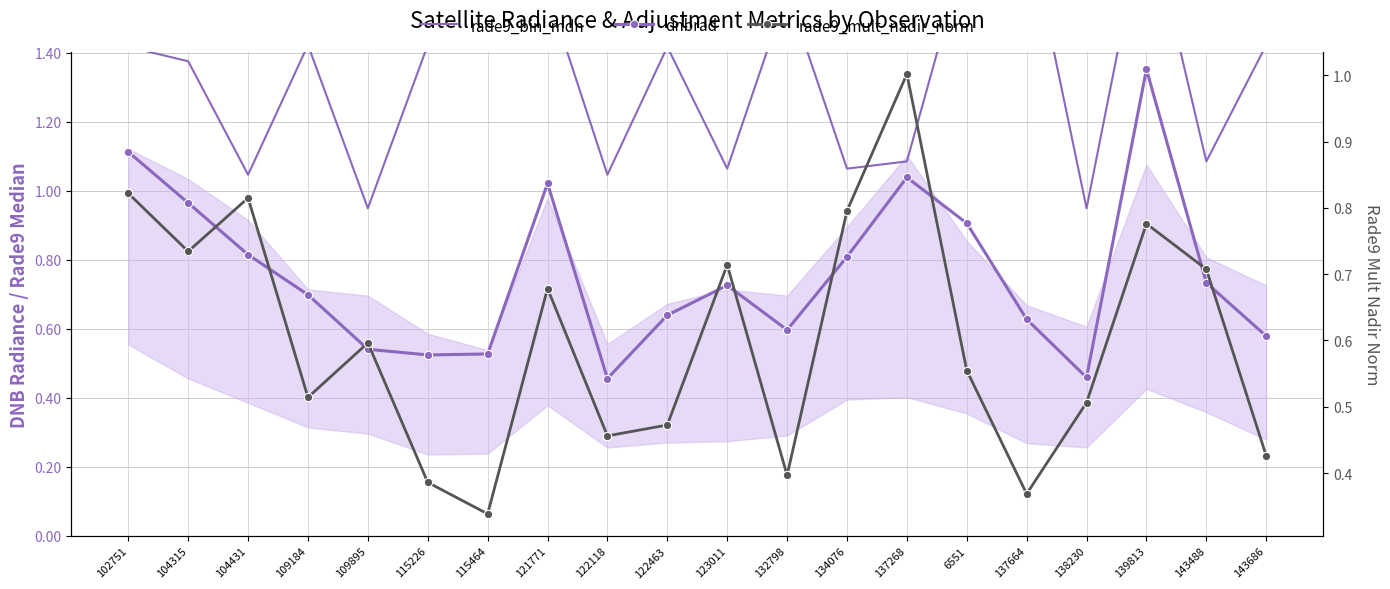

Is this an area chart (filled region under the line)?

No